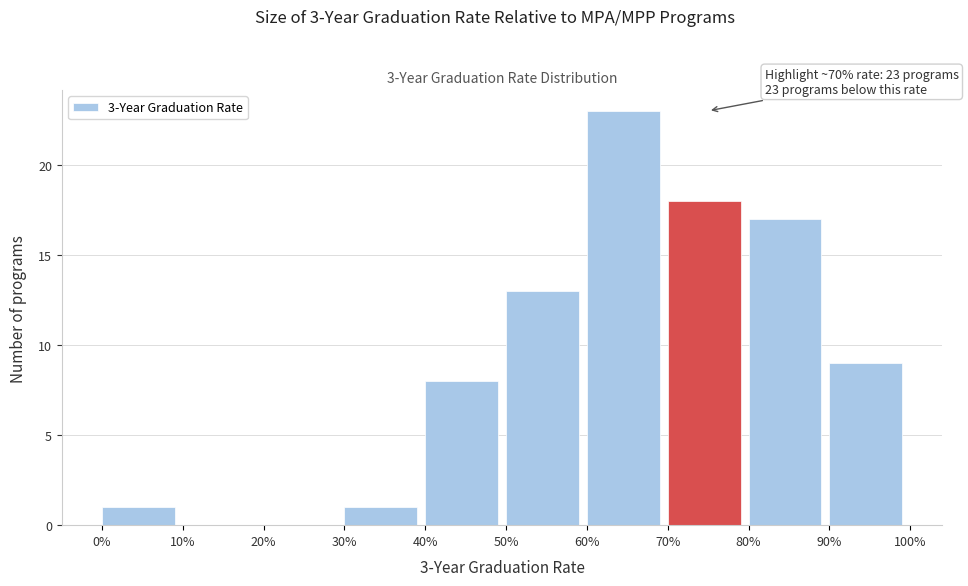

Reading right to left, what are all the values shown in this chart?

90%=9	80%=17	70%=18	60%=23	50%=13	40%=8	30%=1	20%=0	10%=0	0%=1